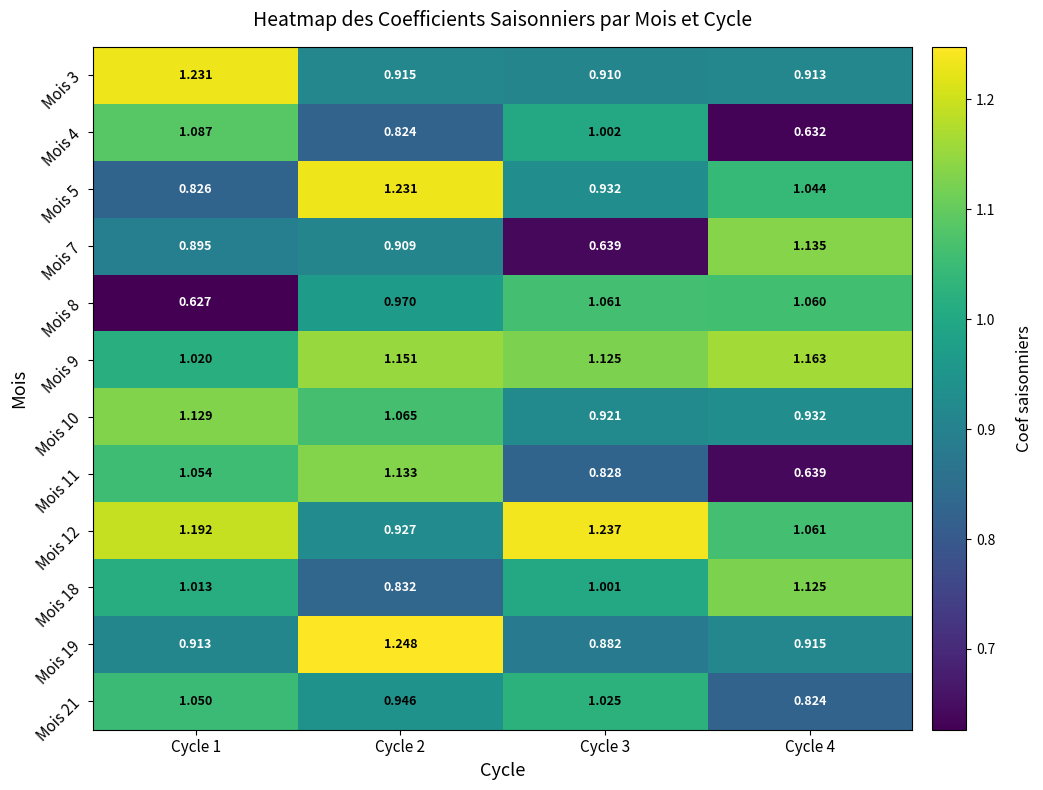

Is the value of Mois 8 at Cycle 4 greater than the value of Mois 18 at Cycle 3?

Yes